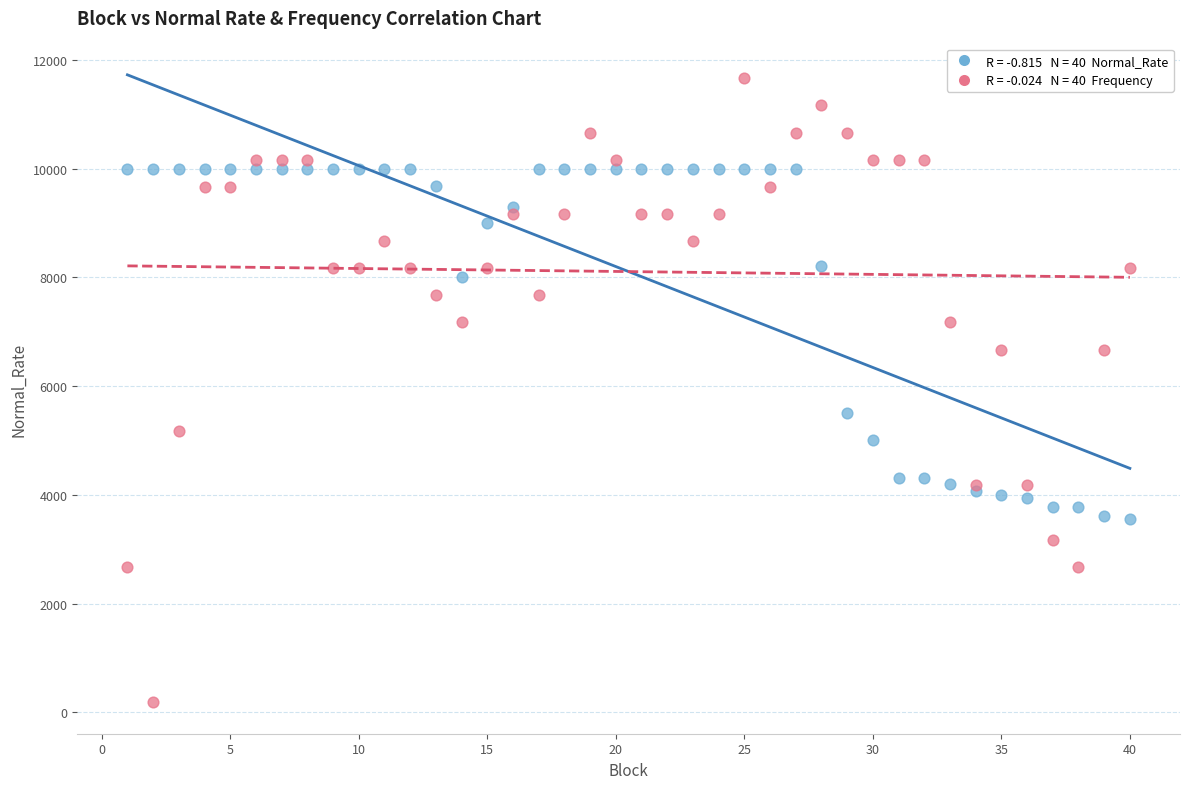

Across all series, what Y value is closest to 5922?

5500.2